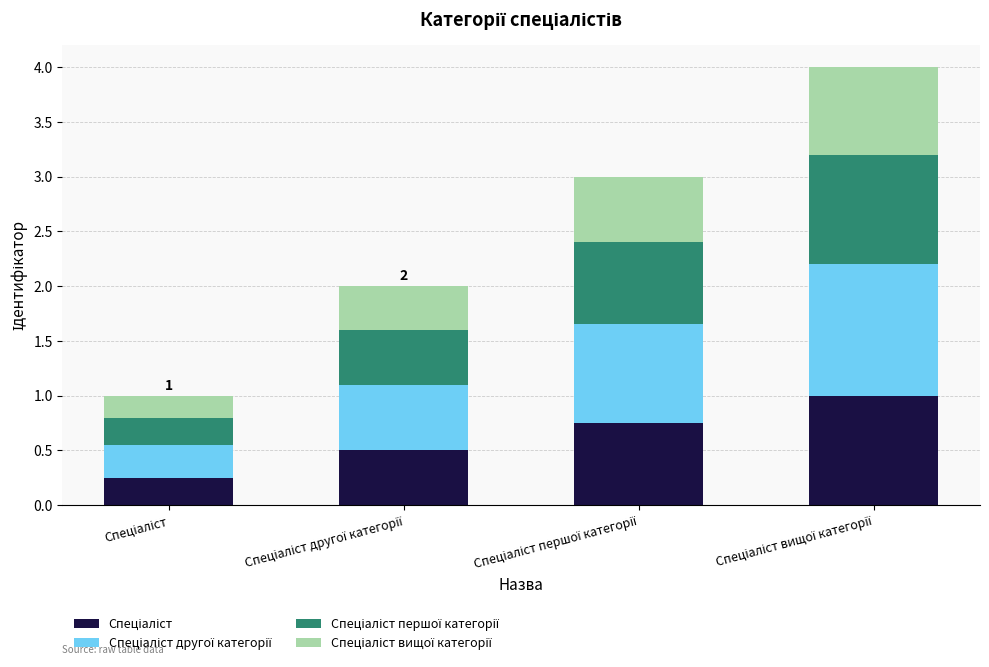

The value of Спеціаліст at Спеціаліст першої категорії is 0.8. True or false?

True